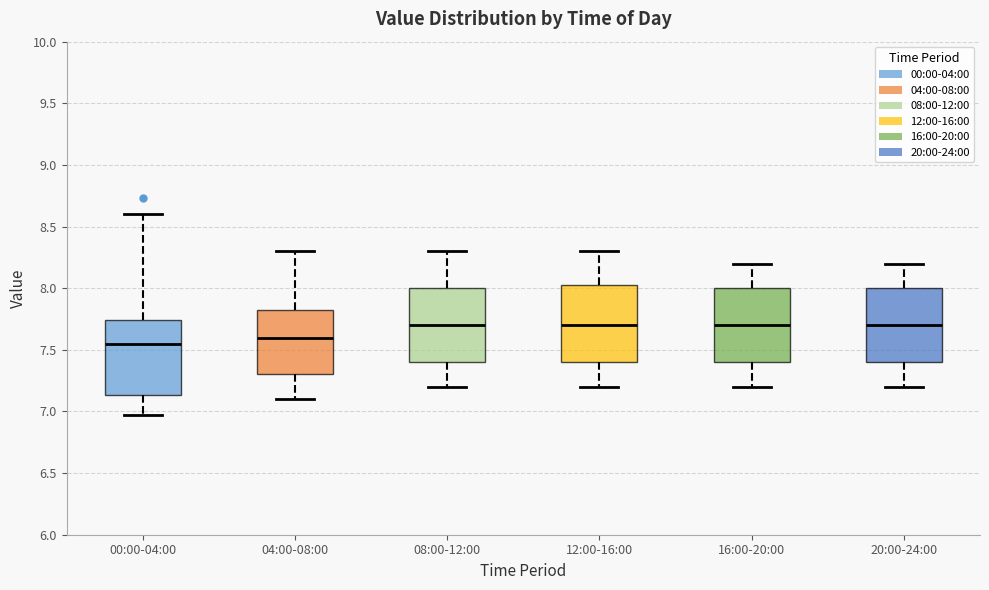

Reading left to right, read every box against the y-axis: the position of its median line, the range the box covers, and the ends of its whiskers. The values are not printed on the chart, so give them approximately, as read against the axis.

00:00-04:00: median 7.55, box 7.15 to 7.75, whiskers 6.95 to 8.60
04:00-08:00: median 7.60, box 7.30 to 7.85, whiskers 7.10 to 8.30
08:00-12:00: median 7.70, box 7.40 to 8.00, whiskers 7.20 to 8.30
12:00-16:00: median 7.70, box 7.40 to 8.05, whiskers 7.20 to 8.30
16:00-20:00: median 7.70, box 7.40 to 8.00, whiskers 7.20 to 8.20
20:00-24:00: median 7.70, box 7.40 to 8.00, whiskers 7.20 to 8.20